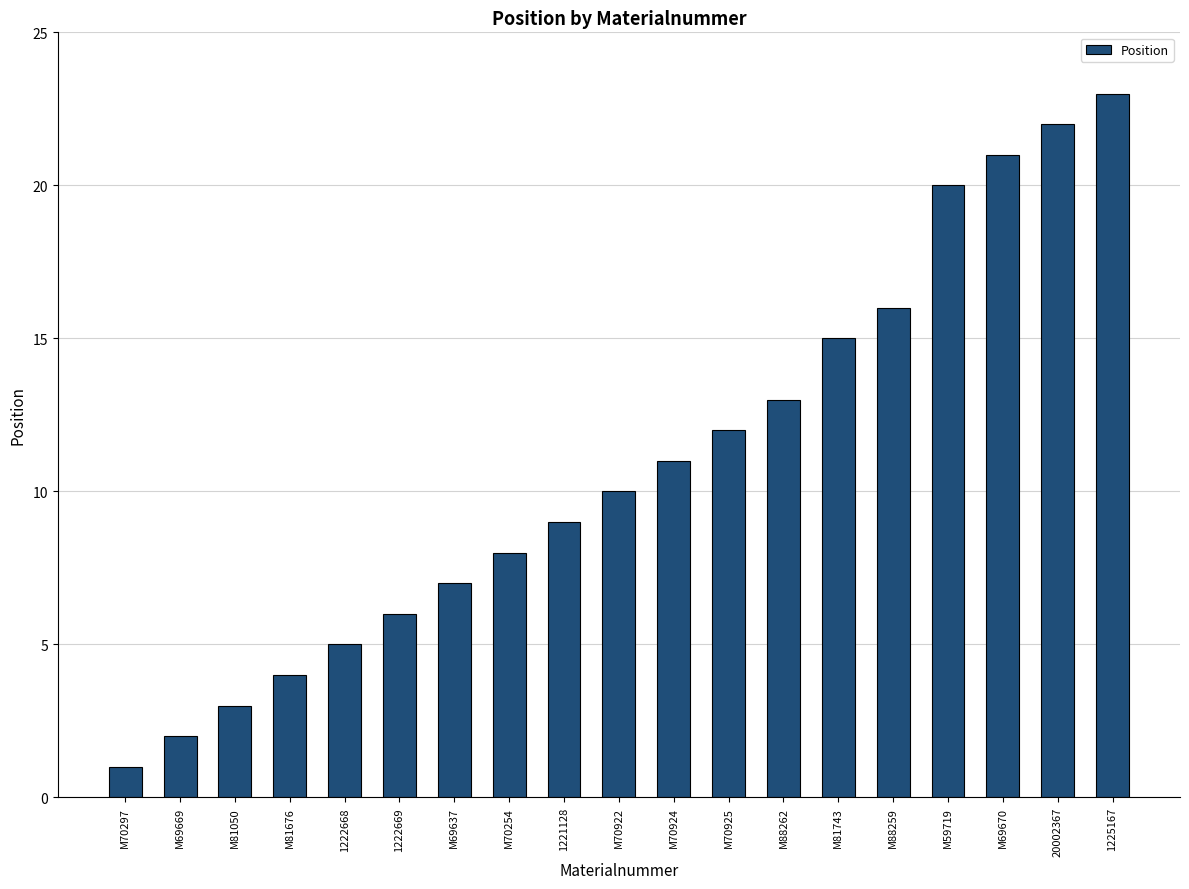

Reading right to left, list all the values displayed in this chart.

1225167=23	20002367=22	M69670=21	M59719=20	M88259=16	M81743=15	M88262=13	M70925=12	M70924=11	M70922=10	1221128=9	M70254=8	M69637=7	1222669=6	1222668=5	M81676=4	M81050=3	M69669=2	M70297=1